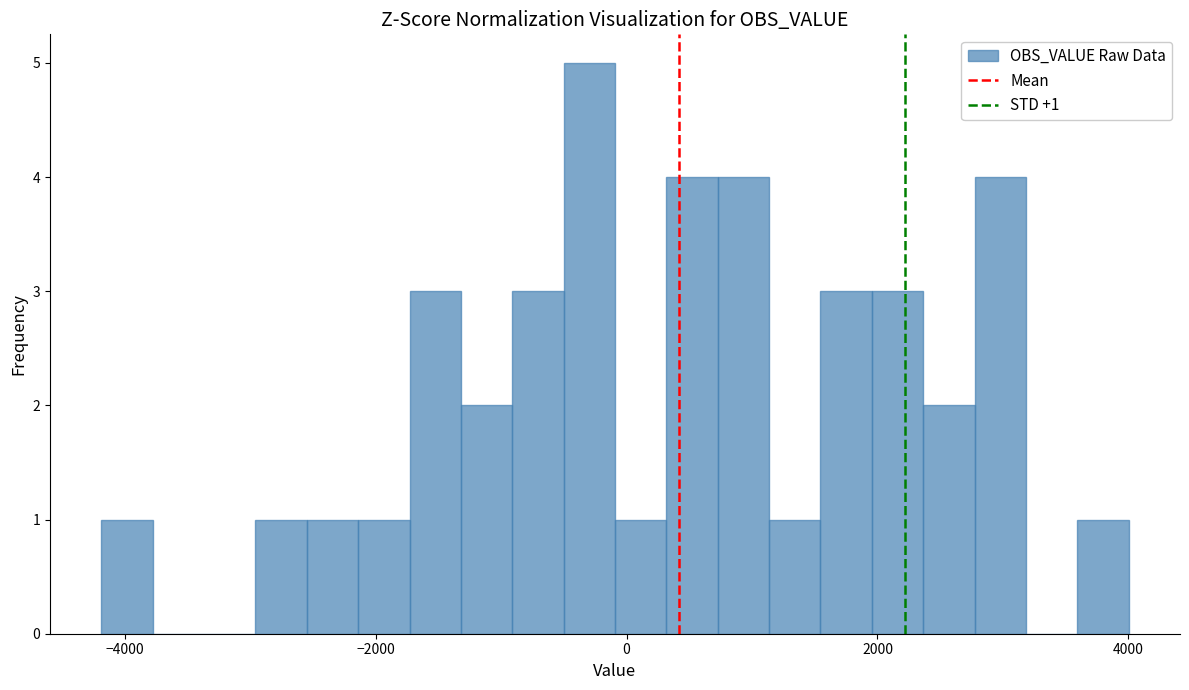

Read against the x-axis, roughly where is the centre of the tallest bar?

-200